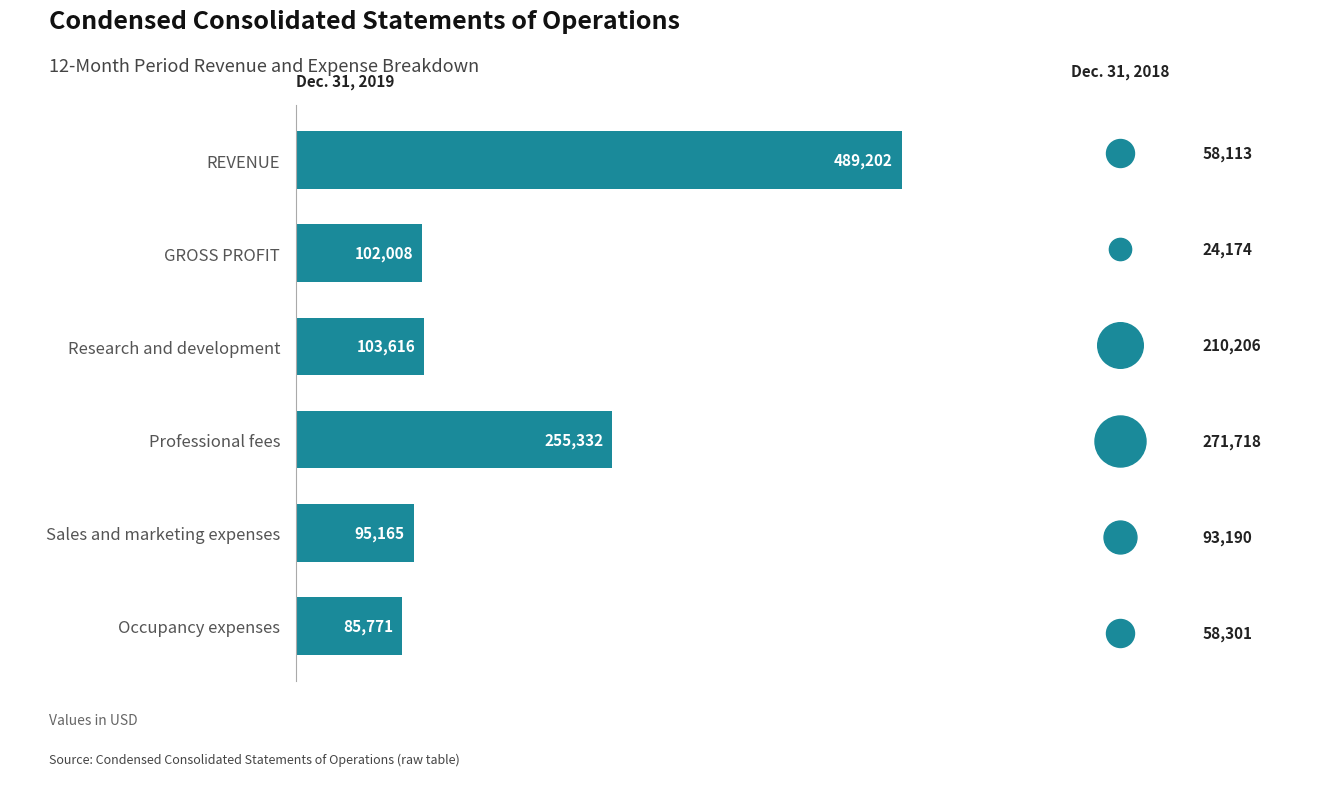

What is the change in value from GROSS PROFIT to Sales and marketing expenses?

-6843